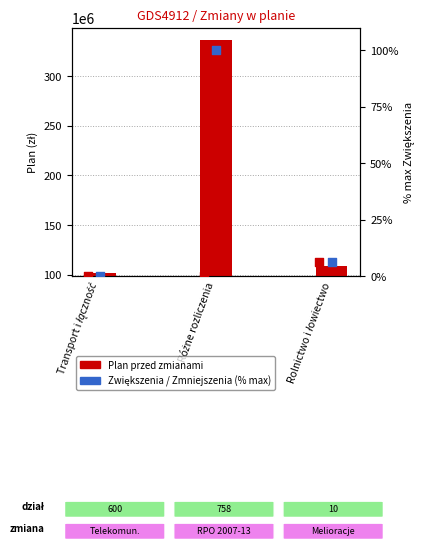

Which series reaches the minimum Y coordinate?

Zmniejszenia (% max)